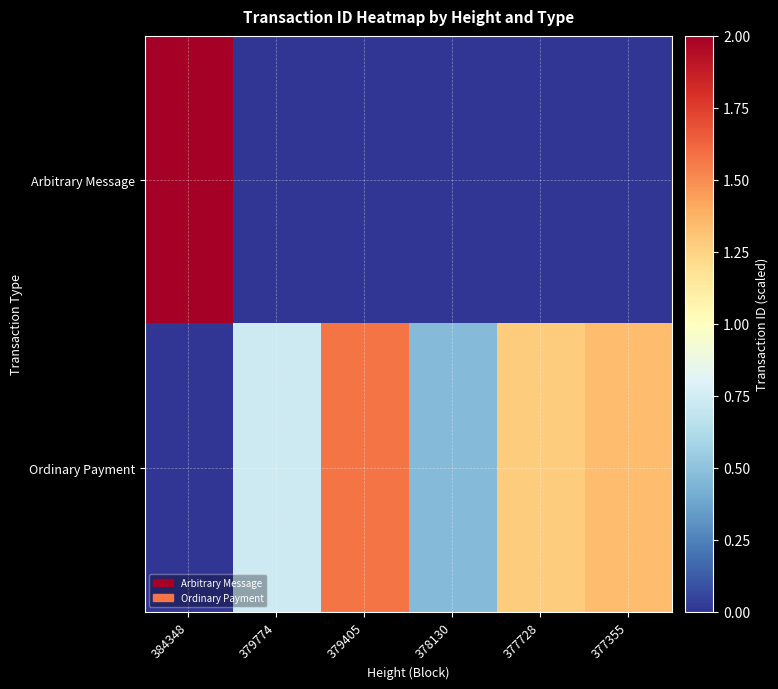

At how many categories does at least one series exceed 0?

6